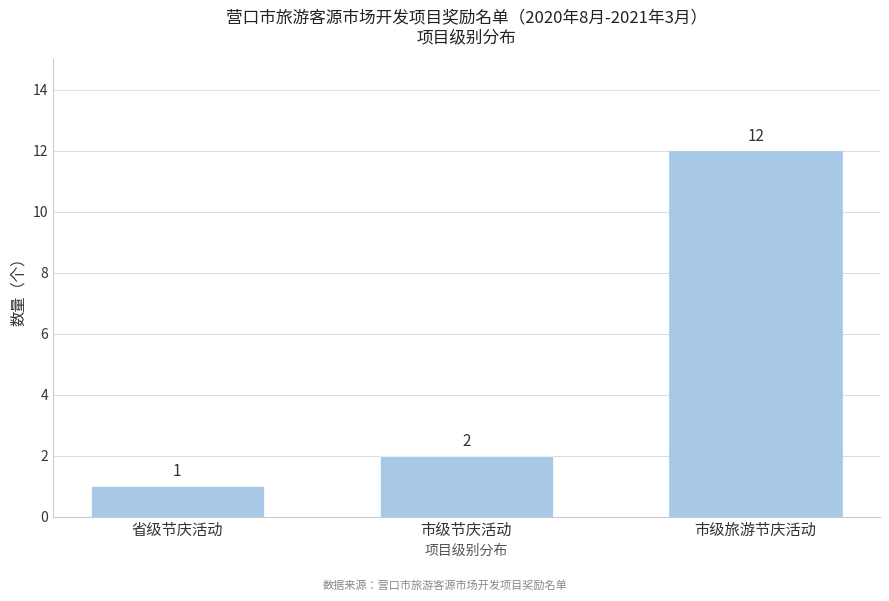

Reading left to right, what are all the values shown in this chart?

1	2	12